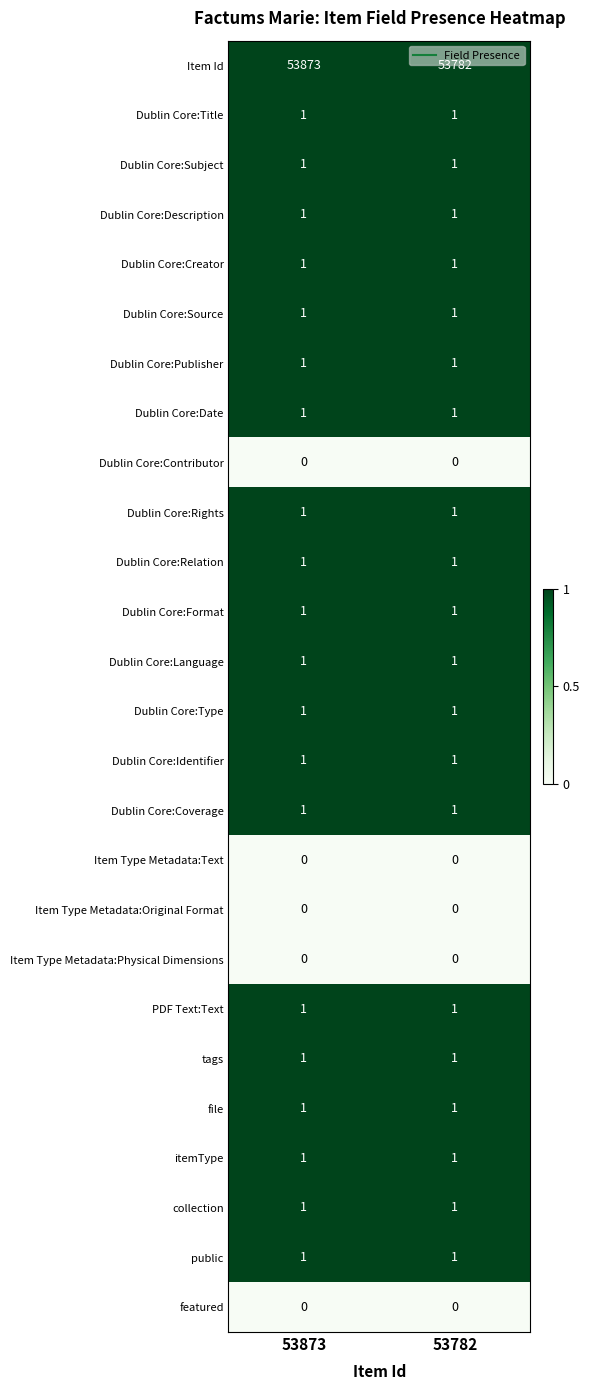

The Dublin Core:Contributor series shows 0 at 53873. True or false?

True